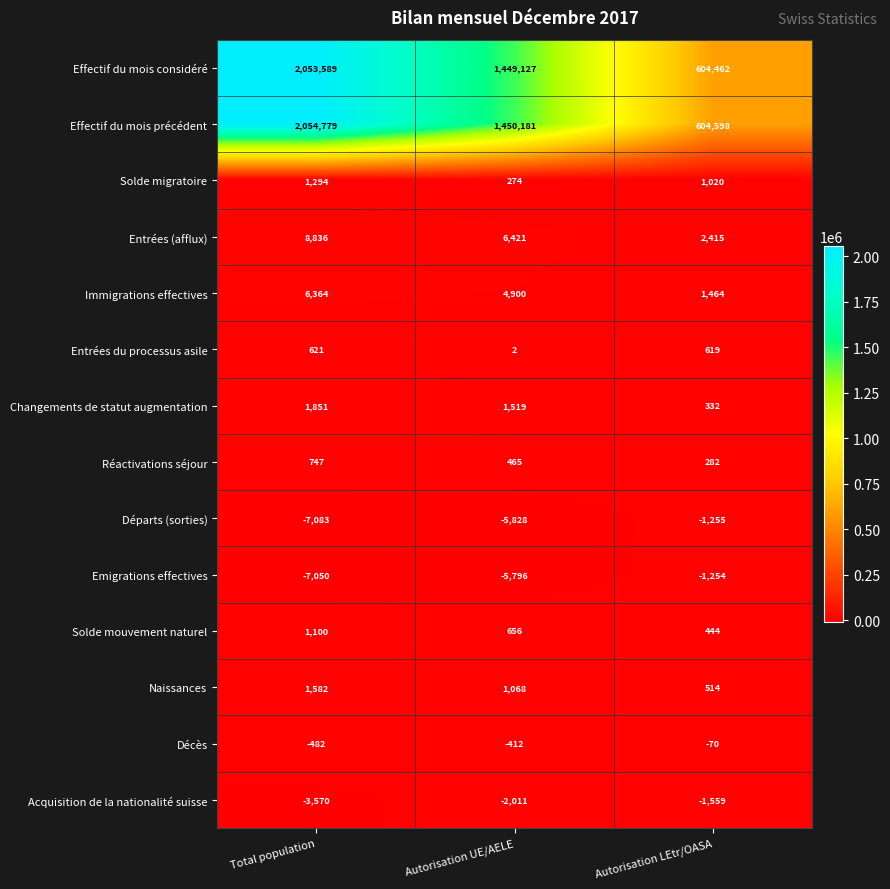

Which series has the widest spread of values?

Effectif du mois précédent